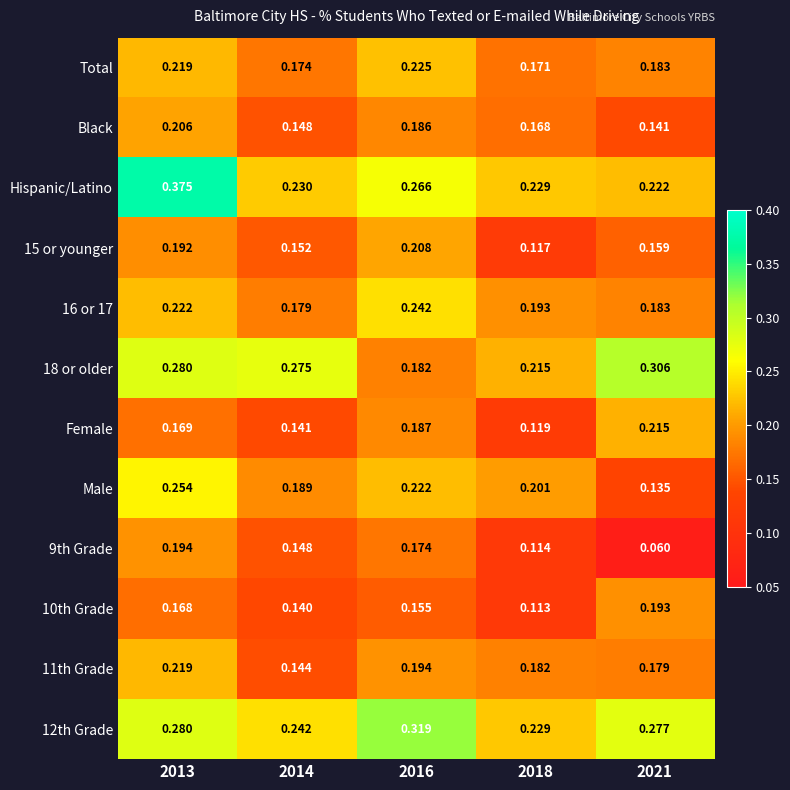

Which series has the largest range (max minus min)?

Hispanic/Latino